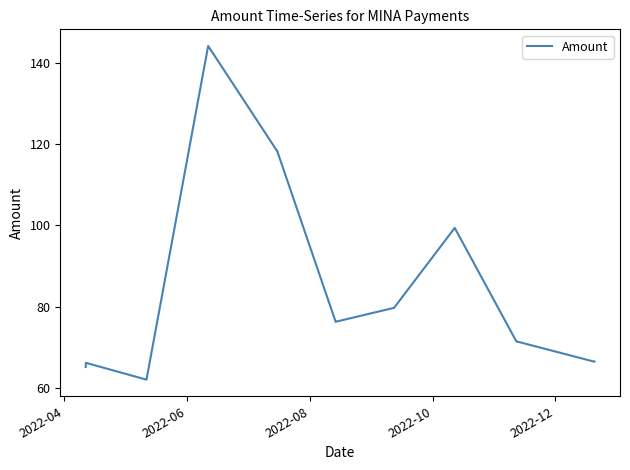

What is the difference between the maximum and minimum values?

82.0